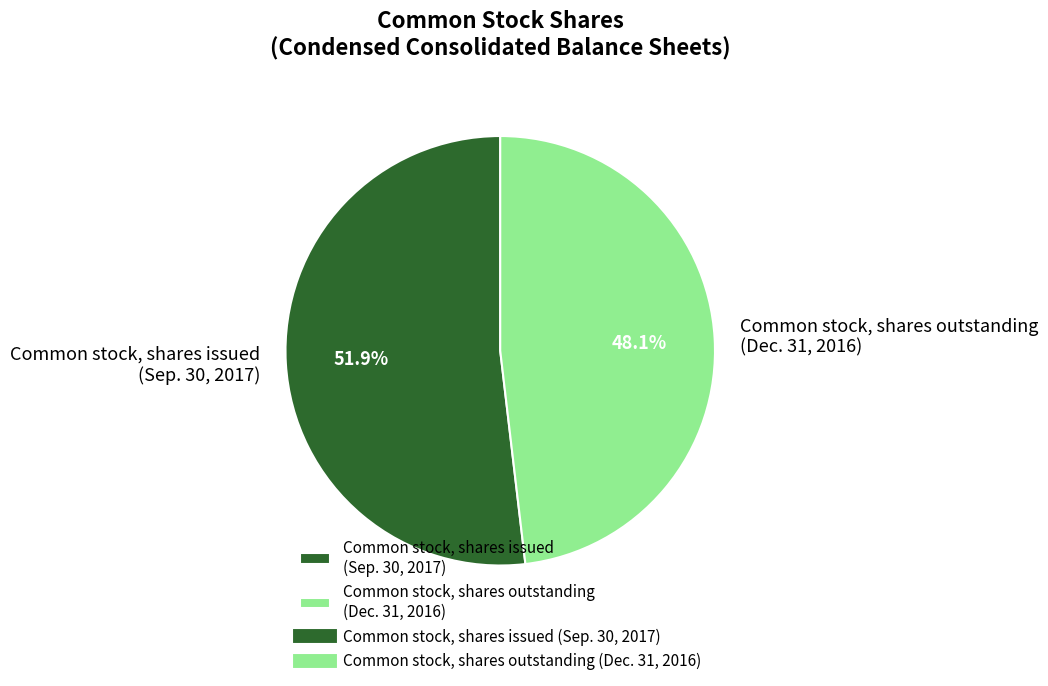

Which slice is the smallest?

Common stock, shares outstanding (Dec. 31, 2016)